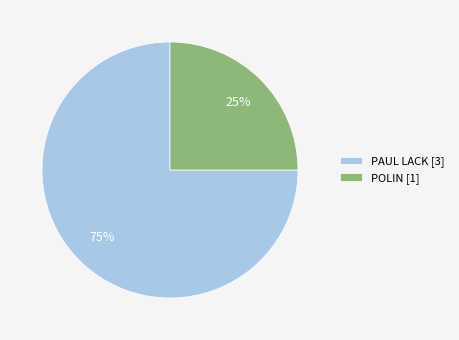

Is it true that POLIN is 13% of the pie?

False